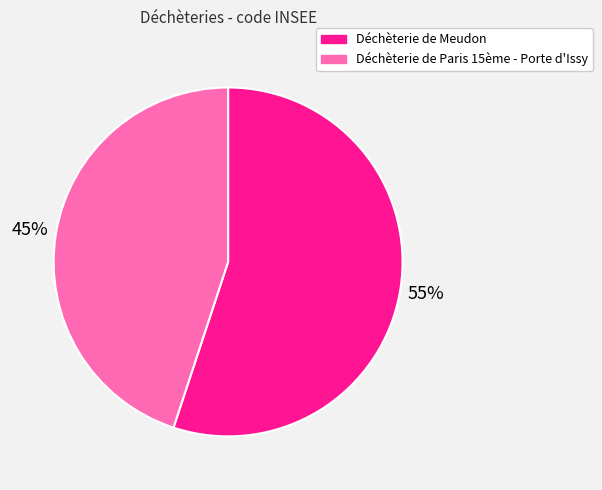

Which category accounts for the majority?

Déchèterie de Meudon